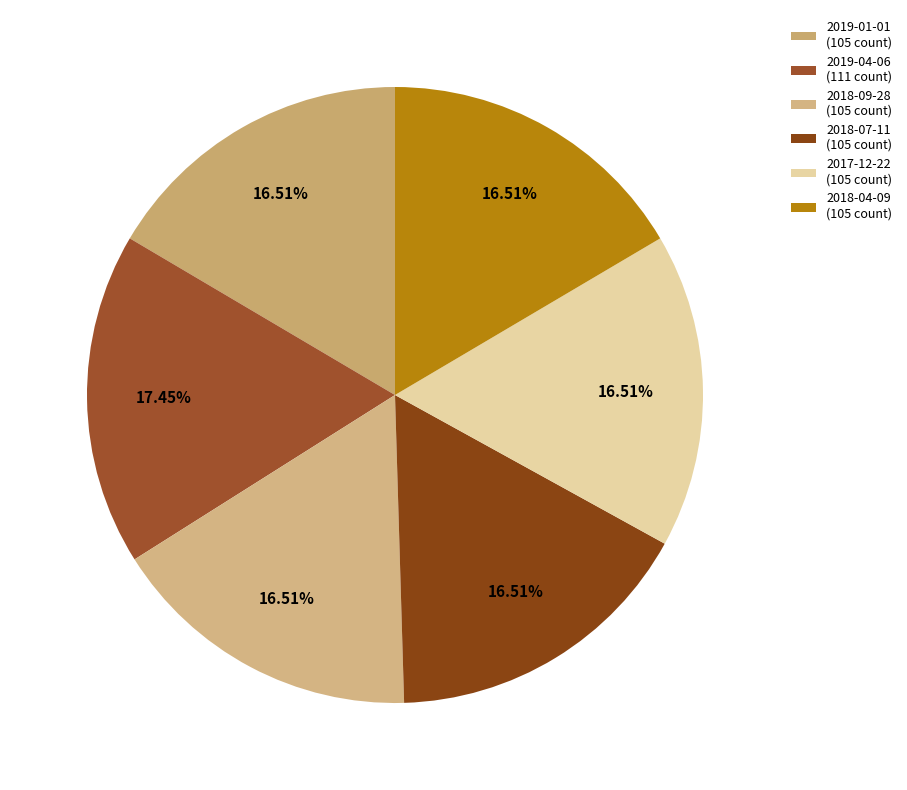

How many slices are in this pie chart?

6